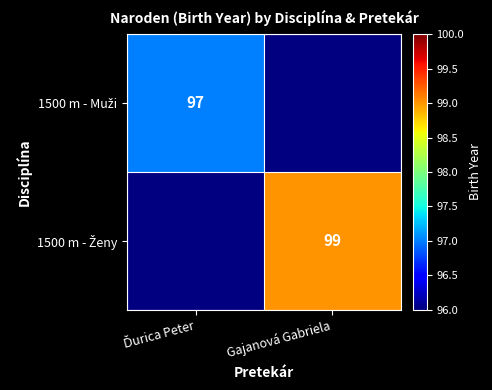

Rank the categories by 1500 m - Ženy value from highest to lowest.

Ďurica Peter, Gajanová Gabriela